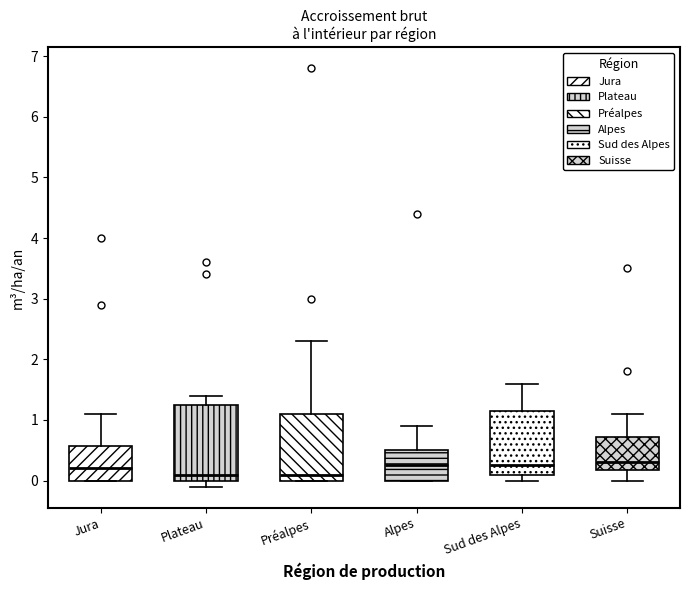

Where does the median line of the box for Plateau sit on the y-axis? The values are not printed on the chart, so give them approximately, as read against the axis.

0.1